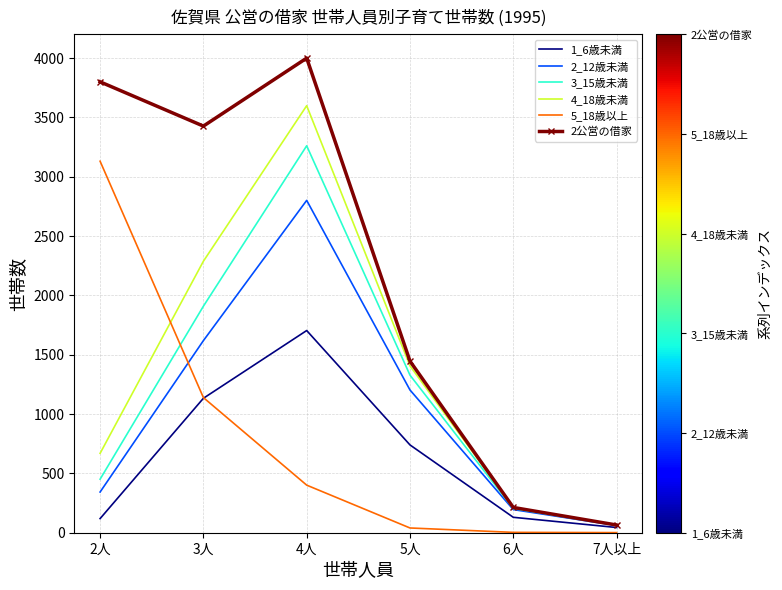

The value of 2公営の借家 at 5人 is 1976. True or false?

False